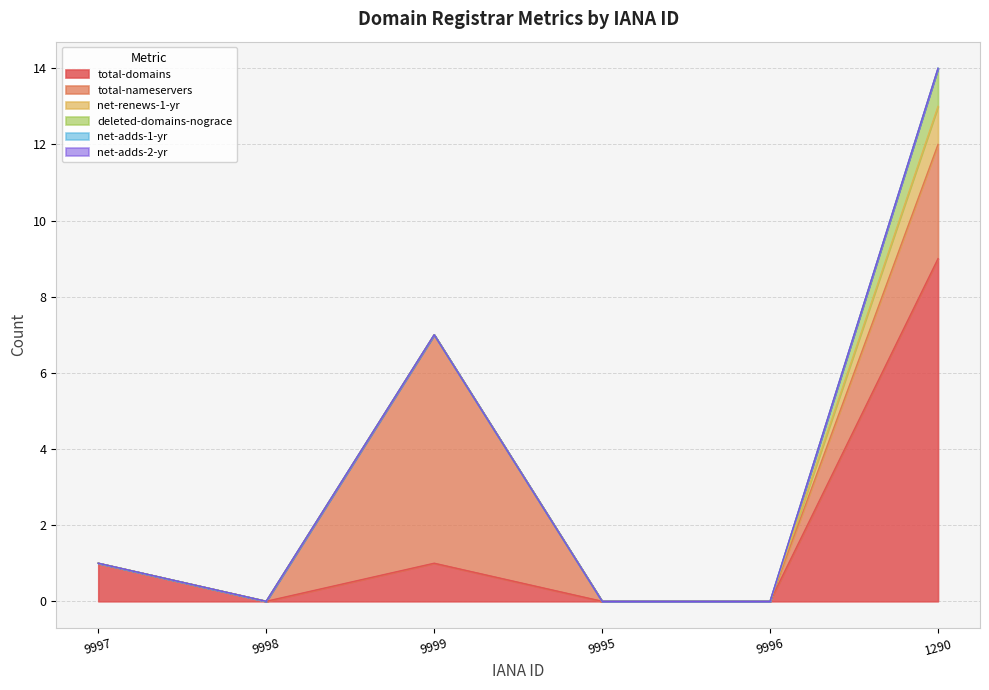

How many total-domains values are between 0 and 1?

5